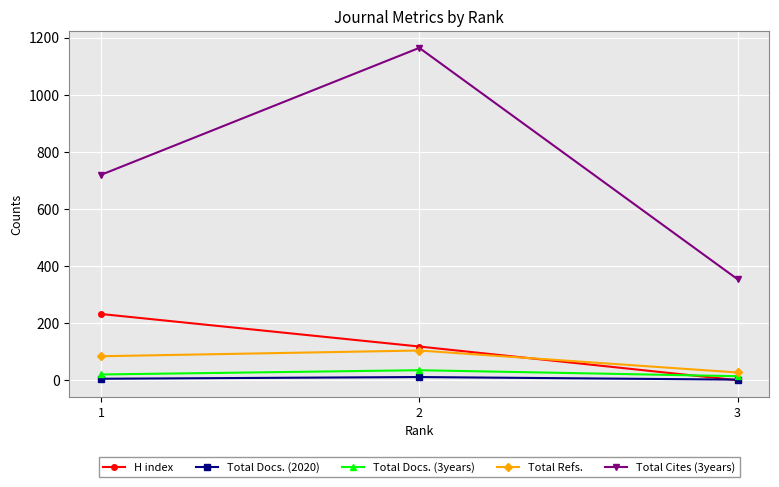

Where is Total Docs. (2020) nearest to the value 6?

1